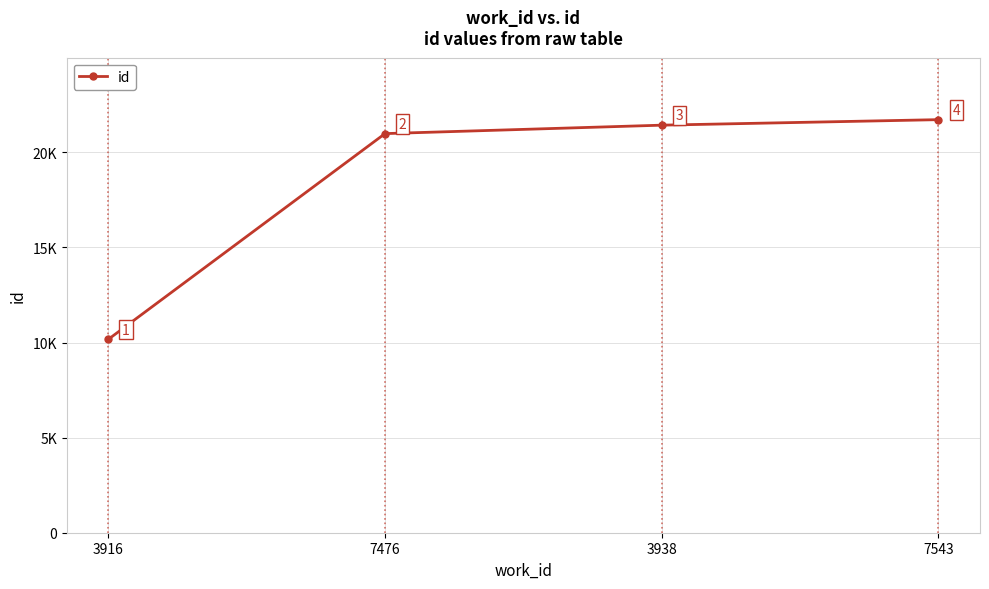

Approximately how many times larger is the value at 7476 compared to 7543?

1.0